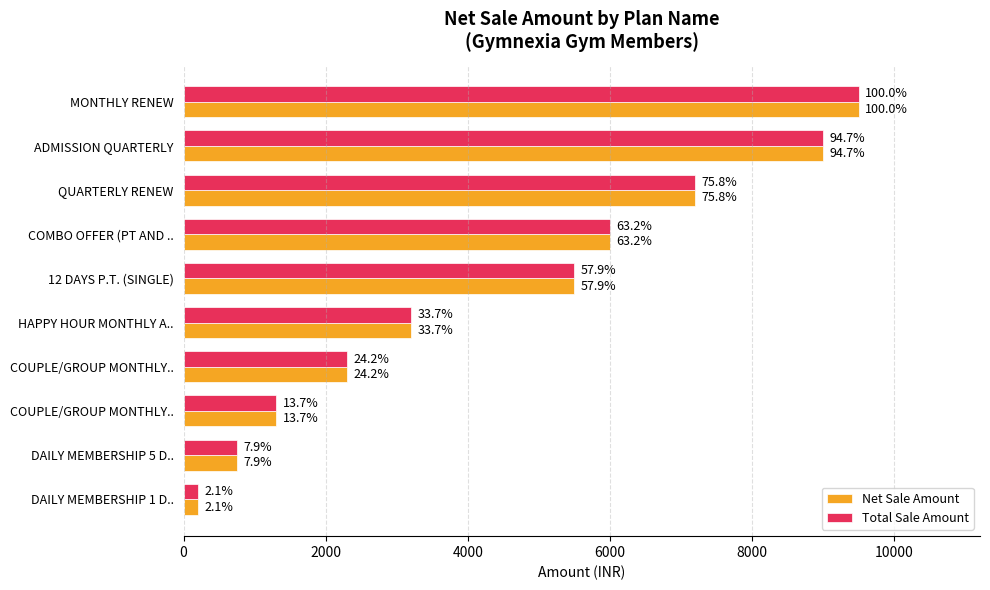

What are all the series names shown in the legend?

Net Sale Amount, Total Sale Amount